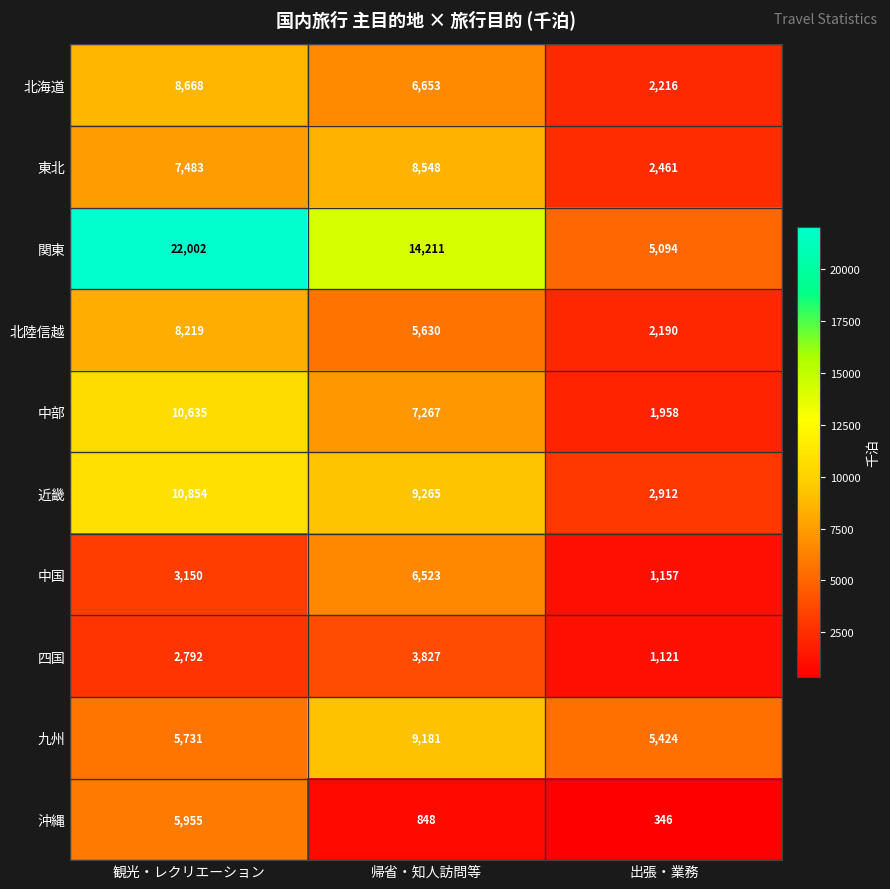

Reading right to left, transcribe all the data shown in this chart.

北海道: 出張・業務=2216	帰省・知人訪問等=6653	観光・レクリエーション=8668
東北: 出張・業務=2461	帰省・知人訪問等=8548	観光・レクリエーション=7483
関東: 出張・業務=5094	帰省・知人訪問等=14211	観光・レクリエーション=22002
北陸信越: 出張・業務=2190	帰省・知人訪問等=5630	観光・レクリエーション=8219
中部: 出張・業務=1958	帰省・知人訪問等=7267	観光・レクリエーション=10635
近畿: 出張・業務=2912	帰省・知人訪問等=9265	観光・レクリエーション=10854
中国: 出張・業務=1157	帰省・知人訪問等=6523	観光・レクリエーション=3150
四国: 出張・業務=1121	帰省・知人訪問等=3827	観光・レクリエーション=2792
九州: 出張・業務=5424	帰省・知人訪問等=9181	観光・レクリエーション=5731
沖縄: 出張・業務=346	帰省・知人訪問等=848	観光・レクリエーション=5955